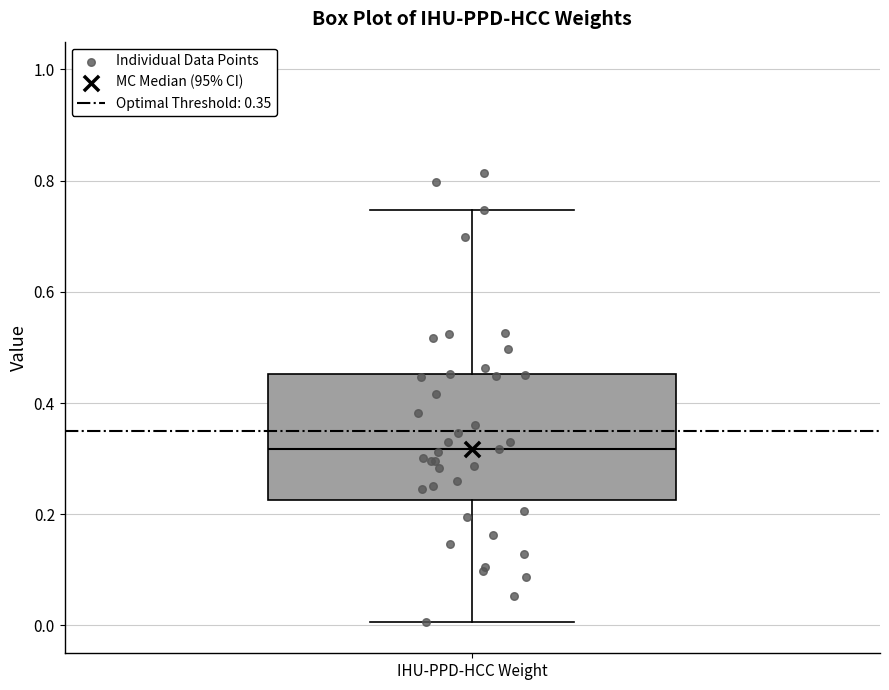

Read this box plot against the y-axis: the position of the median line, the range covered by the box, and the ends of both whiskers. The values are not printed on the chart, so give them approximately, as read against the axis.

median 0.32, box 0.22 to 0.46, whiskers 0.00 to 0.74